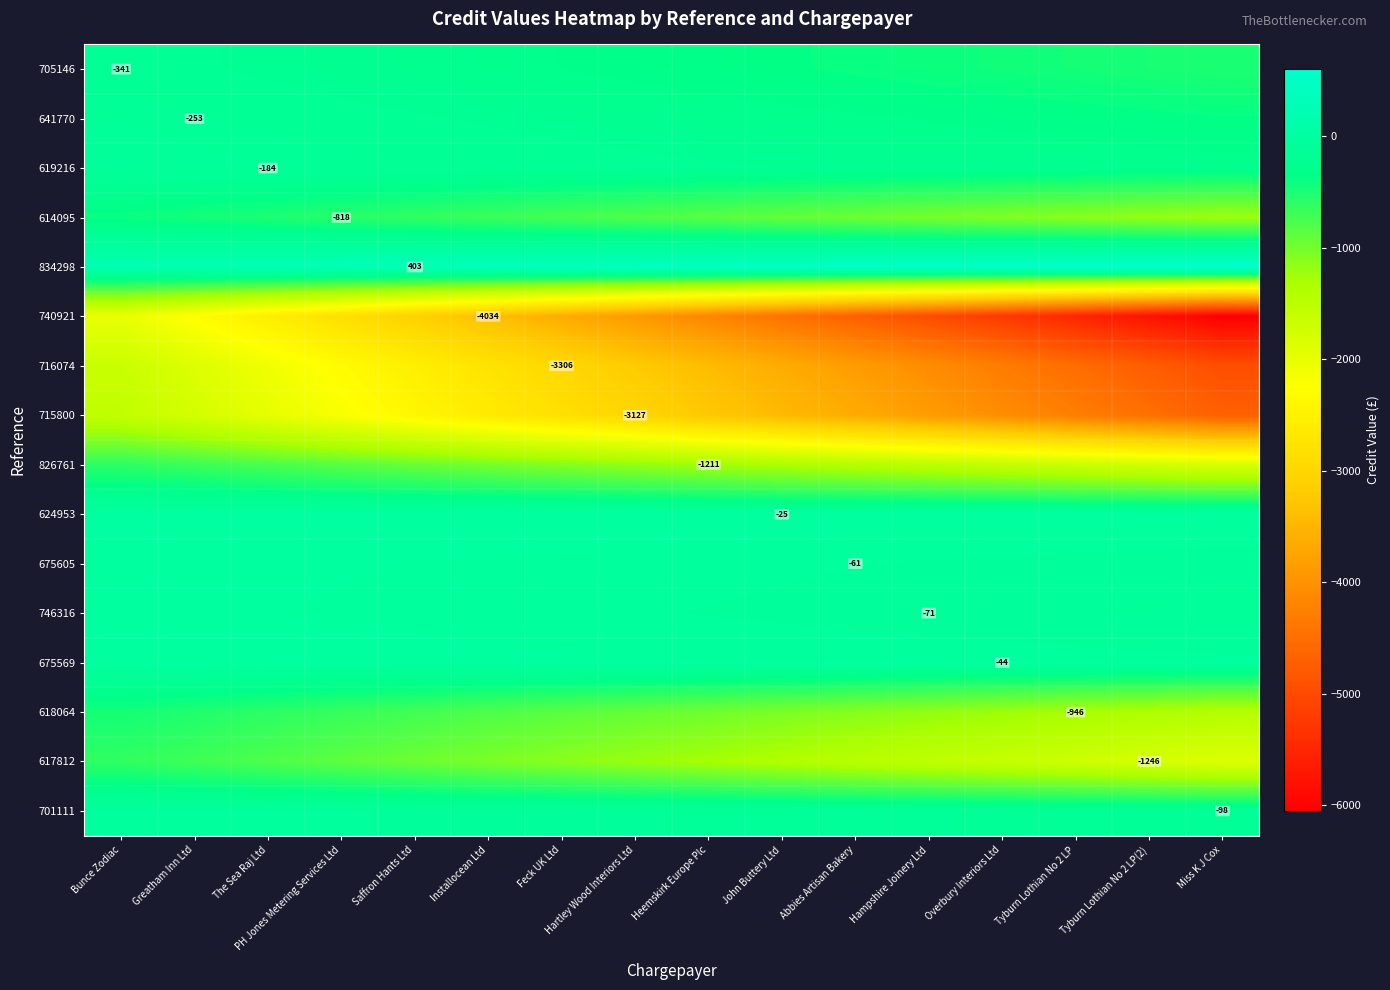

What is the lowest value of the 701111 series?

-147.8